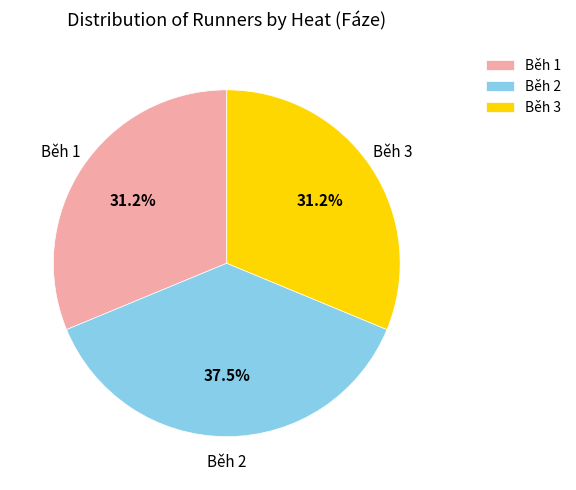

The Běh 3 slice represents 19% of the pie. True or false?

False